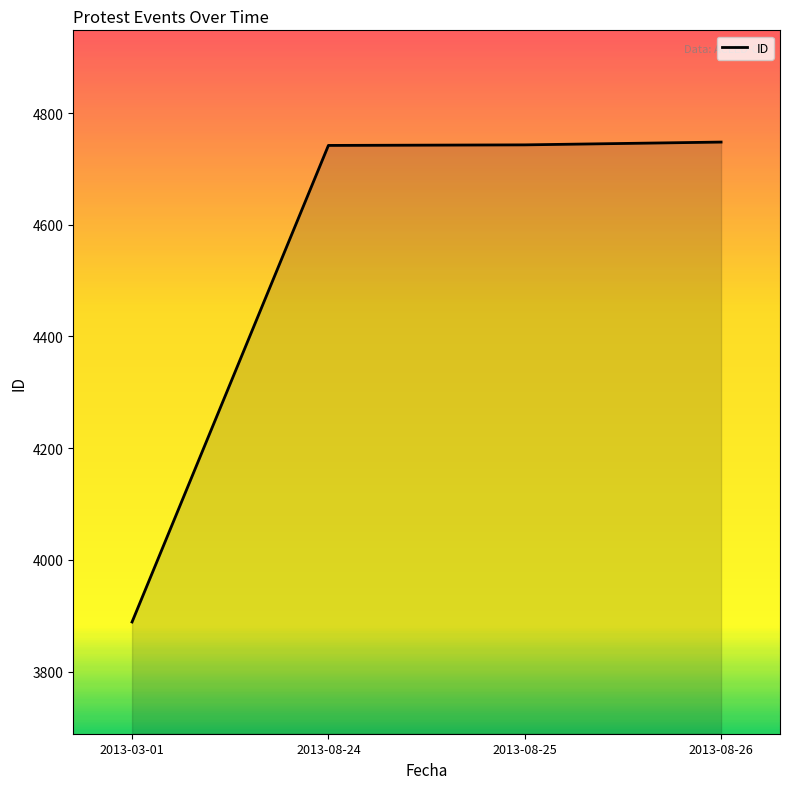

True or false: there are more than 2 points higher than both neighbors.

False